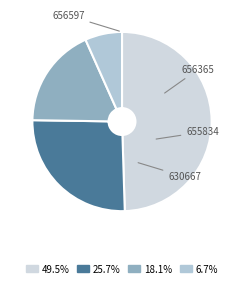

To the nearest percent, what is the average slice percentage?

25%